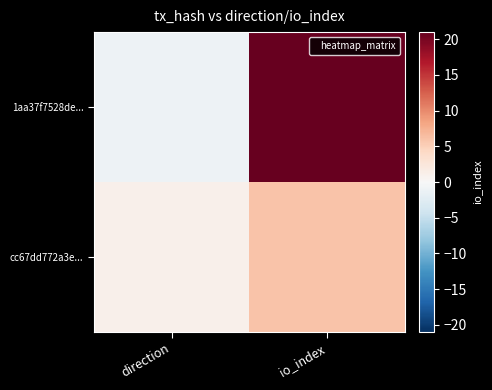

At direction, list the series in order from smallest to largest.

1aa37f7528de..., cc67dd772a3e...